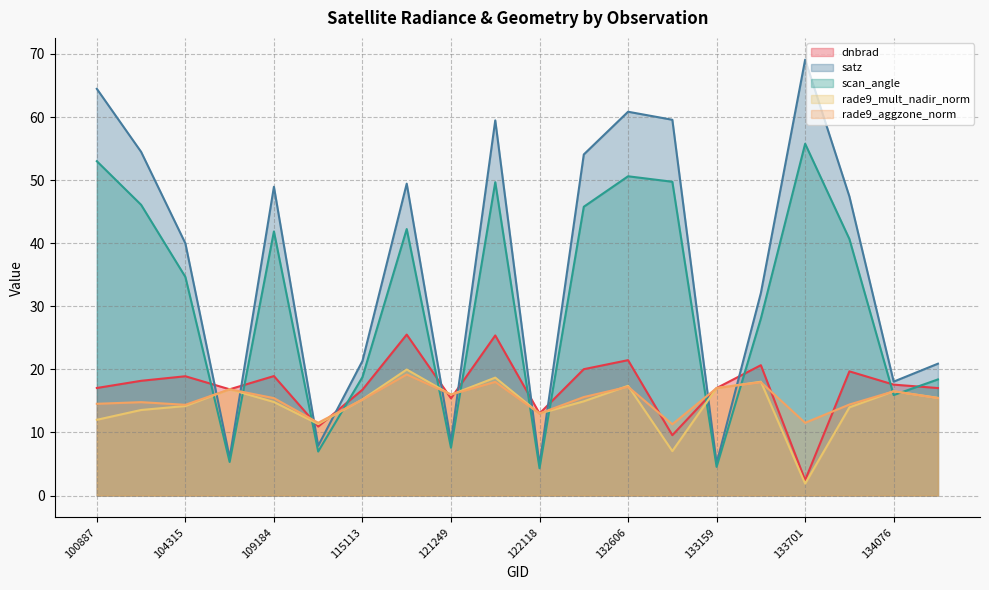

How many interior local valleys does the rade9_mult_nadir_norm series have?

5